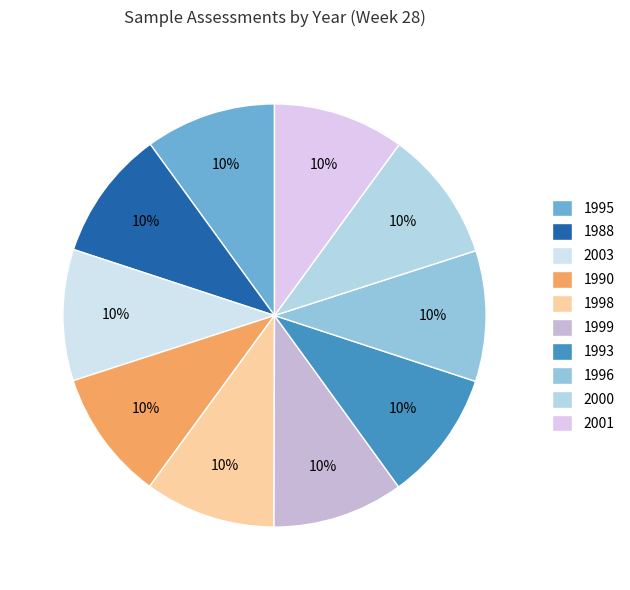

Count the number of slices in the pie.

10